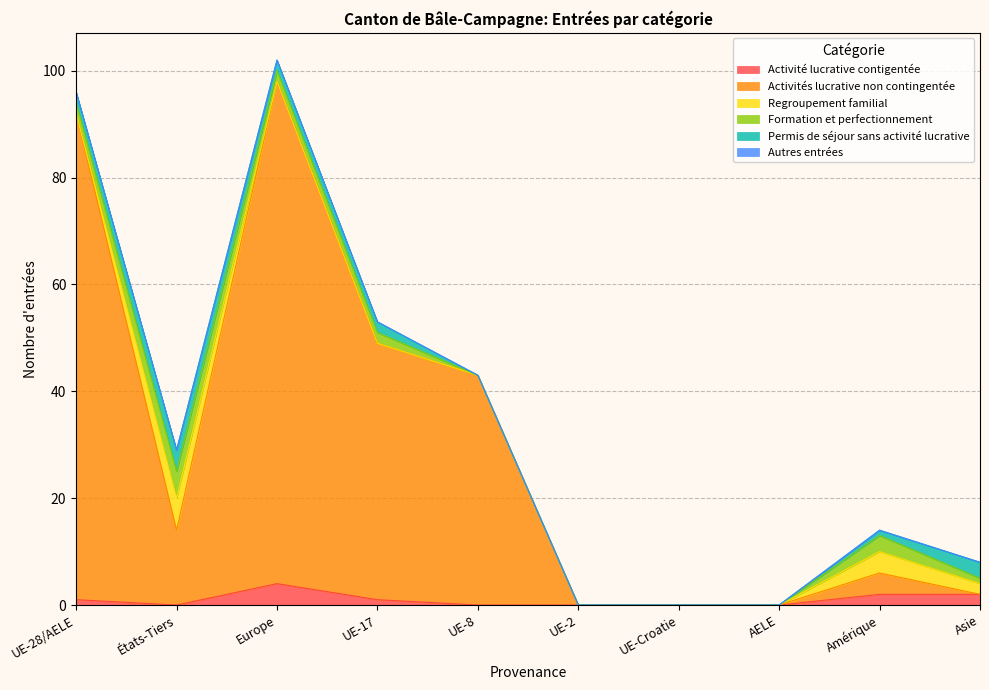

In Activités lucrative non contingentée, how many points are lower than both neighbors (excluding endpoints)?

1